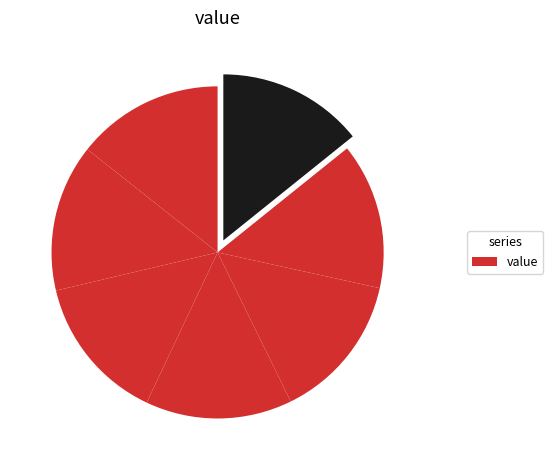

How many segments does this pie chart have?

7